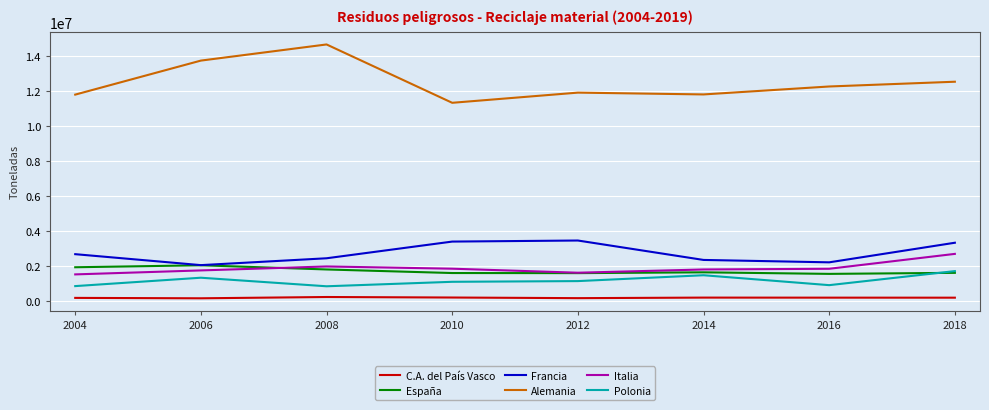

What is the greatest value displayed?

14674202.0